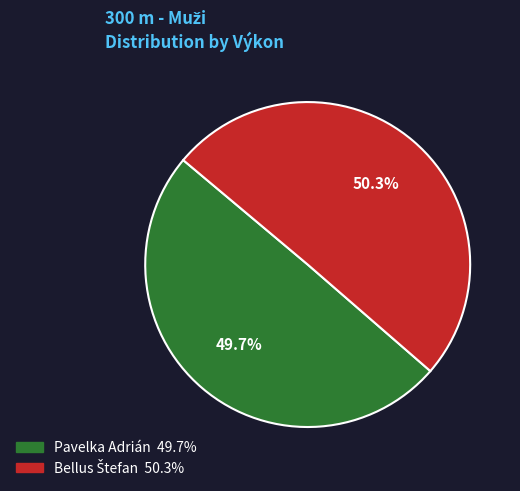

What portion of the pie excludes Pavelka Adrián?

50.3%